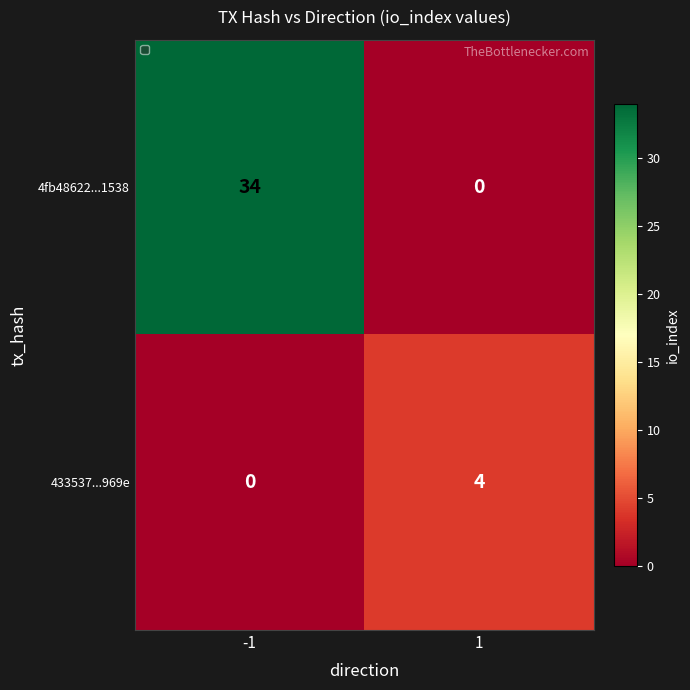

Which series has the largest total across all categories?

4fb48622...1538